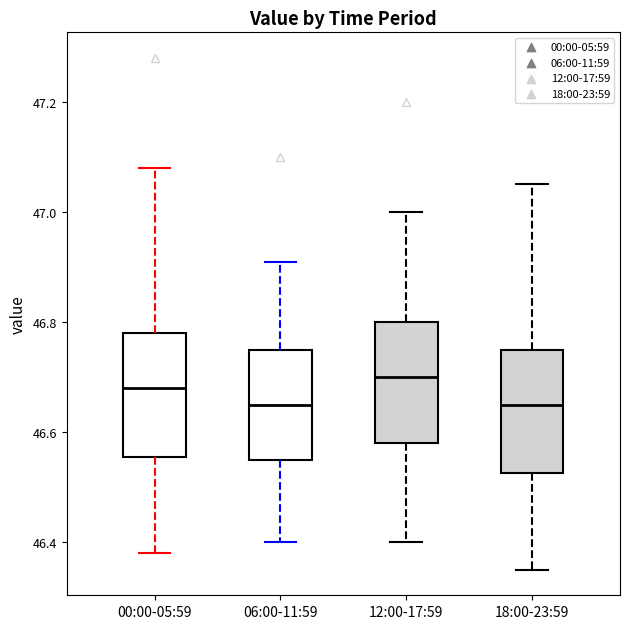

Where does the upper whisker of the box for 12:00-17:59 end on the y-axis? The values are not printed on the chart, so give them approximately, as read against the axis.

47.00